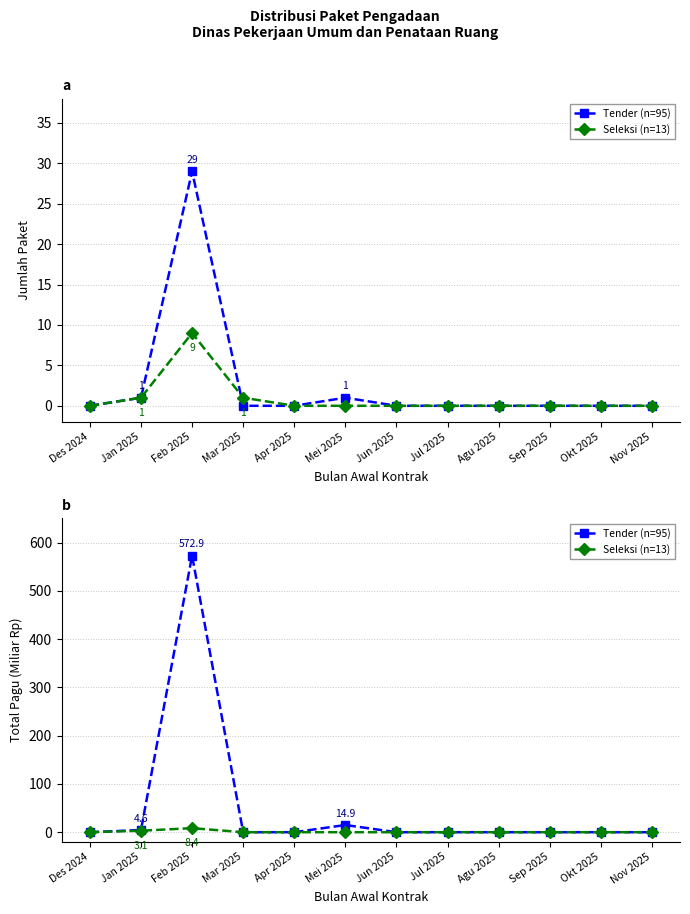

Rank the series by their average value, from highest to lowest.

Tender (n=95), Seleksi (n=13)